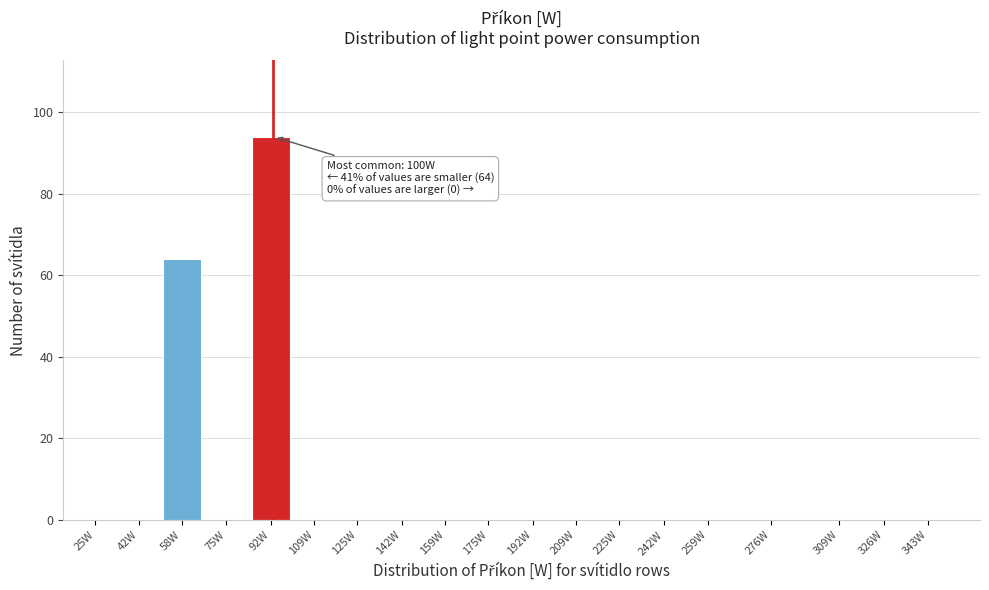

Reading left to right, transcribe all the data shown in this chart.

25W=0	42W=0	58W=64	75W=0	92W=94	109W=0	125W=0	142W=0	159W=0	175W=0	192W=0	209W=0	225W=0	242W=0	259W=0	276W=0	309W=0	326W=0	343W=0